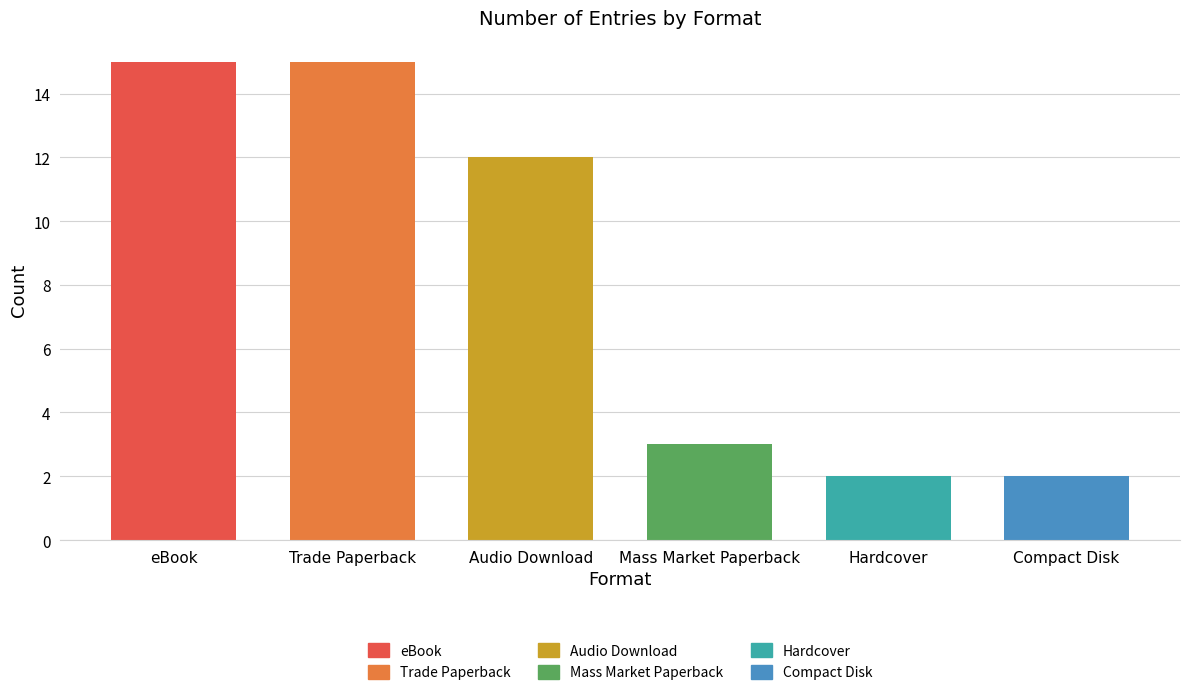

Reading right to left, transcribe all the data shown in this chart.

Compact Disk=2	Hardcover=2	Mass Market Paperback=3	Audio Download=12	Trade Paperback=15	eBook=15